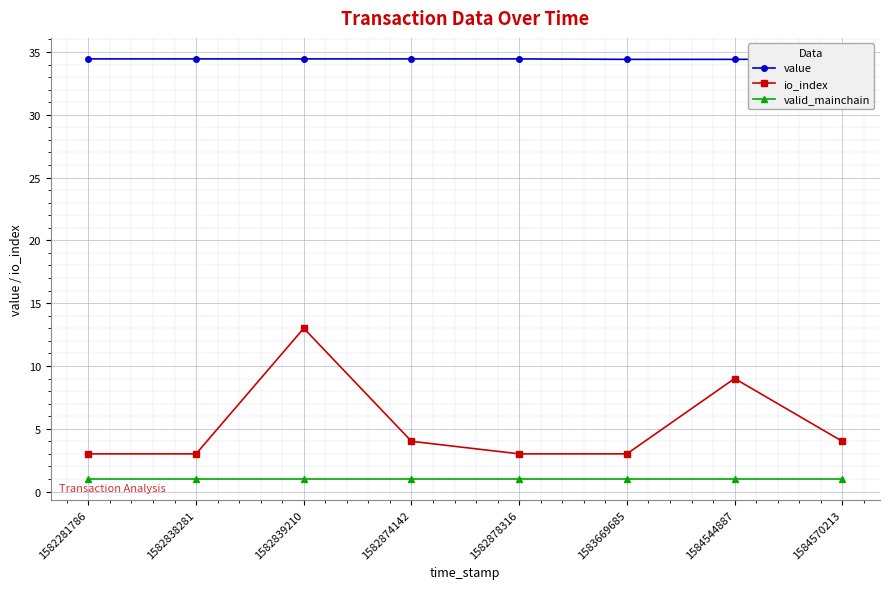

List the labels in order of value value, largest first.

1582281786, 1582839210, 1582878316, 1584570213, 1582838281, 1582874142, 1583669685, 1584544887